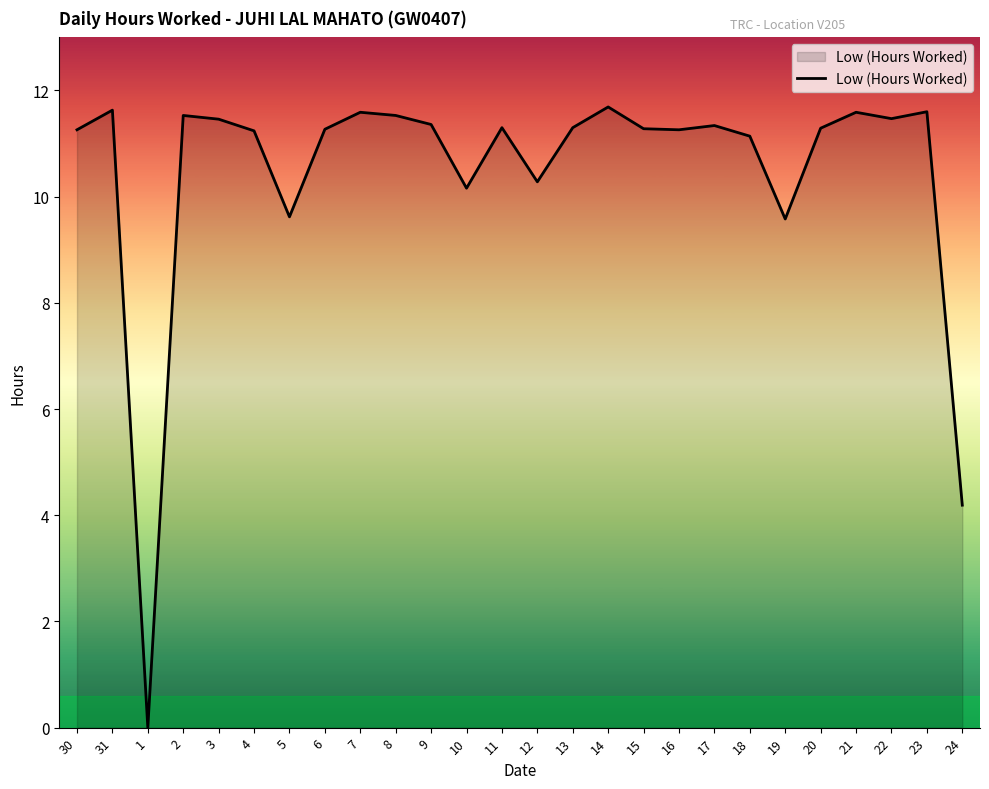

What position from the left is 1?

3